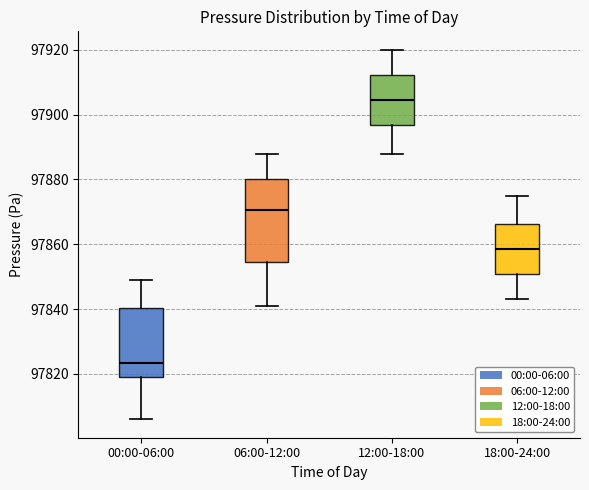

Which box's median line is the highest?

12:00-18:00